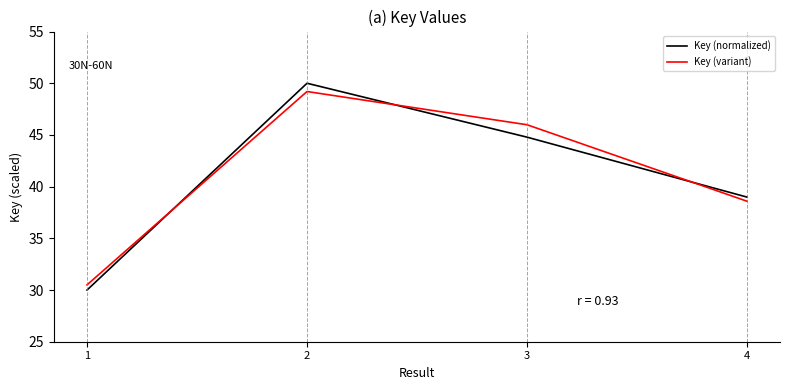

True or false: Key (normalized) has a value of 50.0 at 2.

True